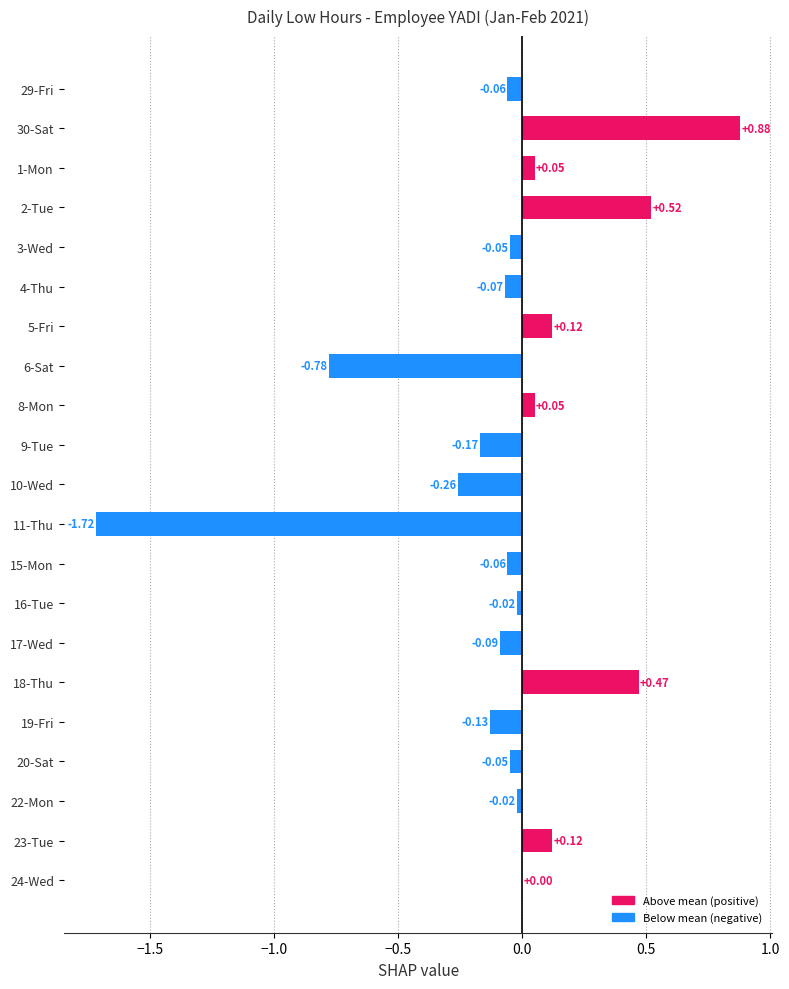

Between 29-Fri and 6-Sat, which is larger?

29-Fri